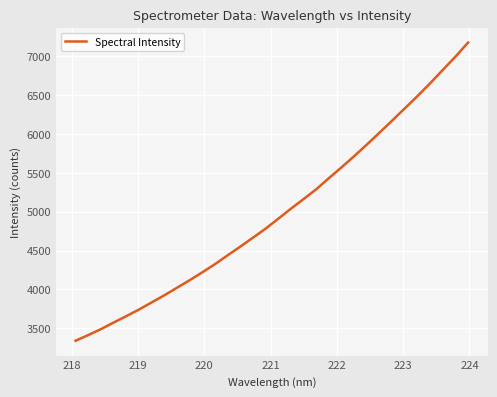

What is the maximum value shown in the chart?

7176.8